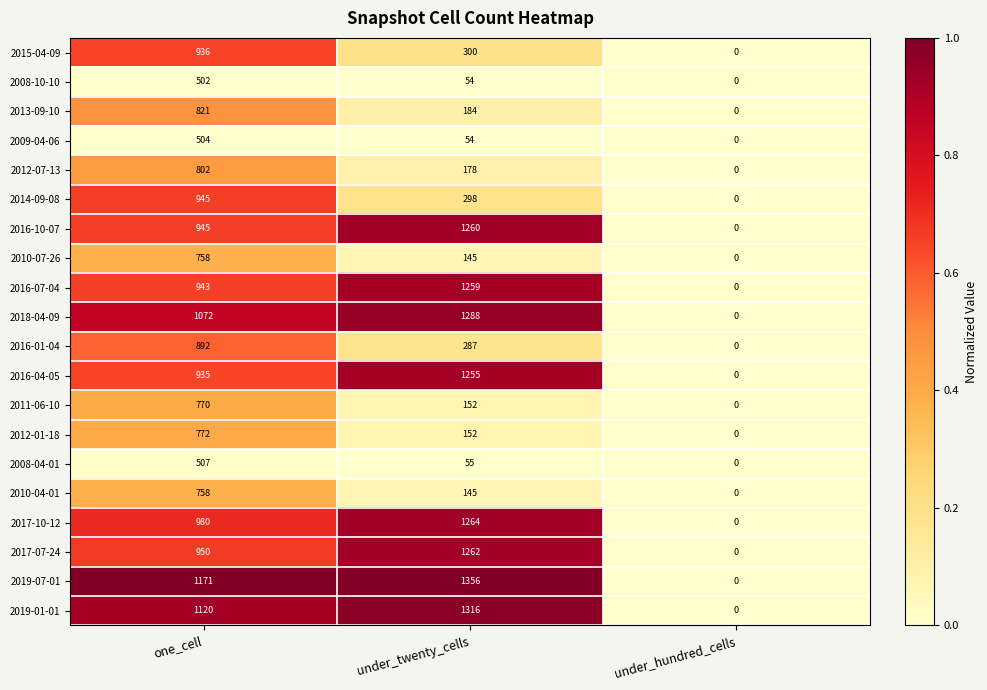

Which series changed the most between one_cell and under_hundred_cells?

2019-07-01